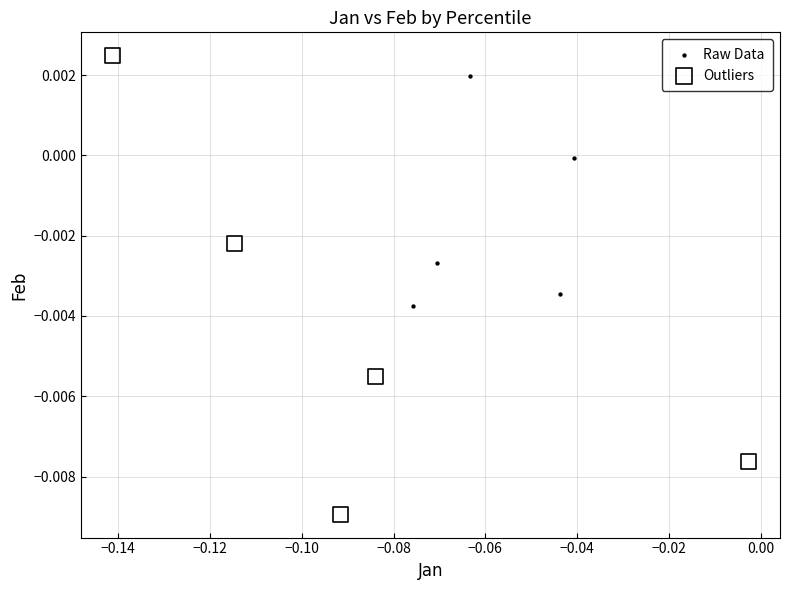

Which series contains the lowest Y value?

Outliers